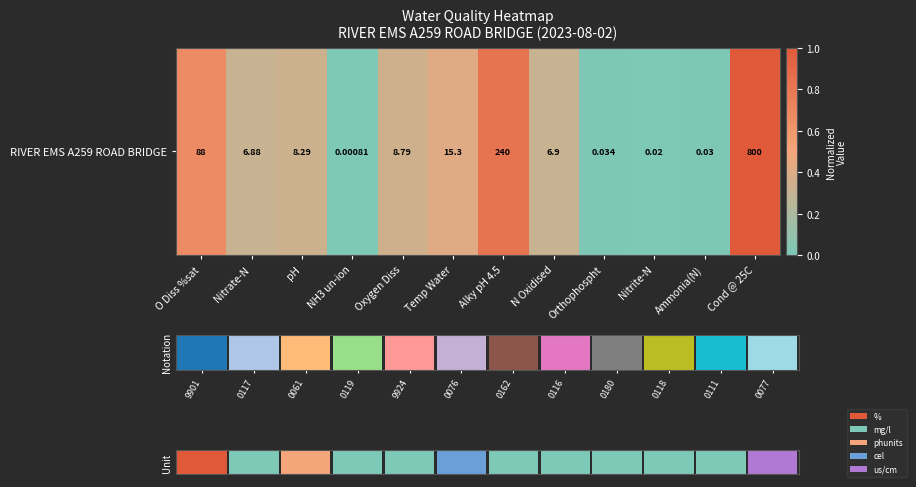

How many data points does each series have?

12